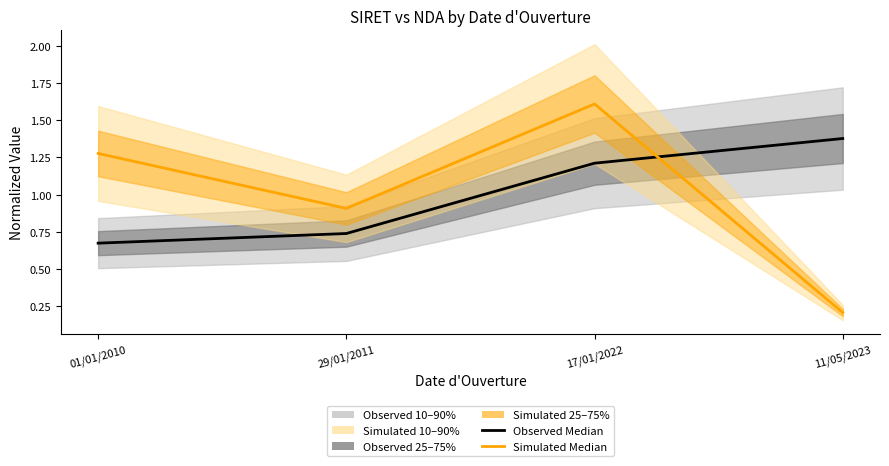

Which series has the widest spread of values?

Simulated Median